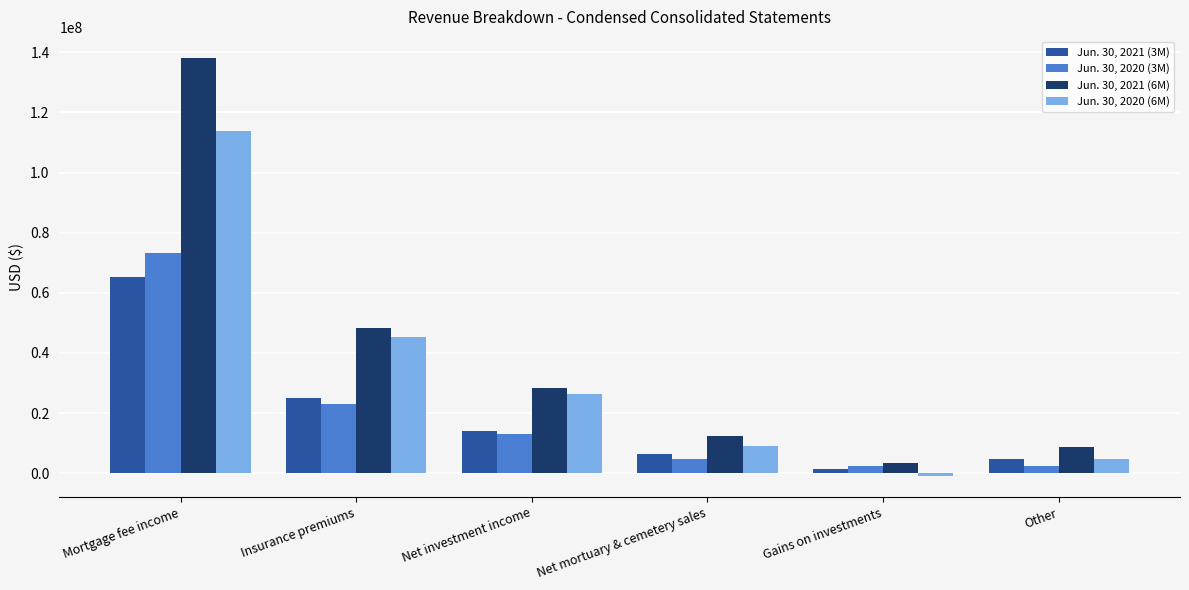

What is the maximum value shown in the chart?

138156425